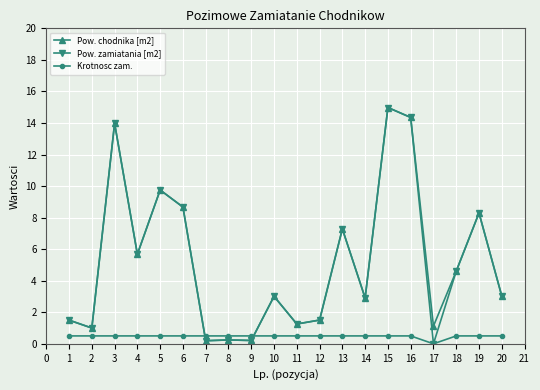

What is the total value across all series at 6?

17.8